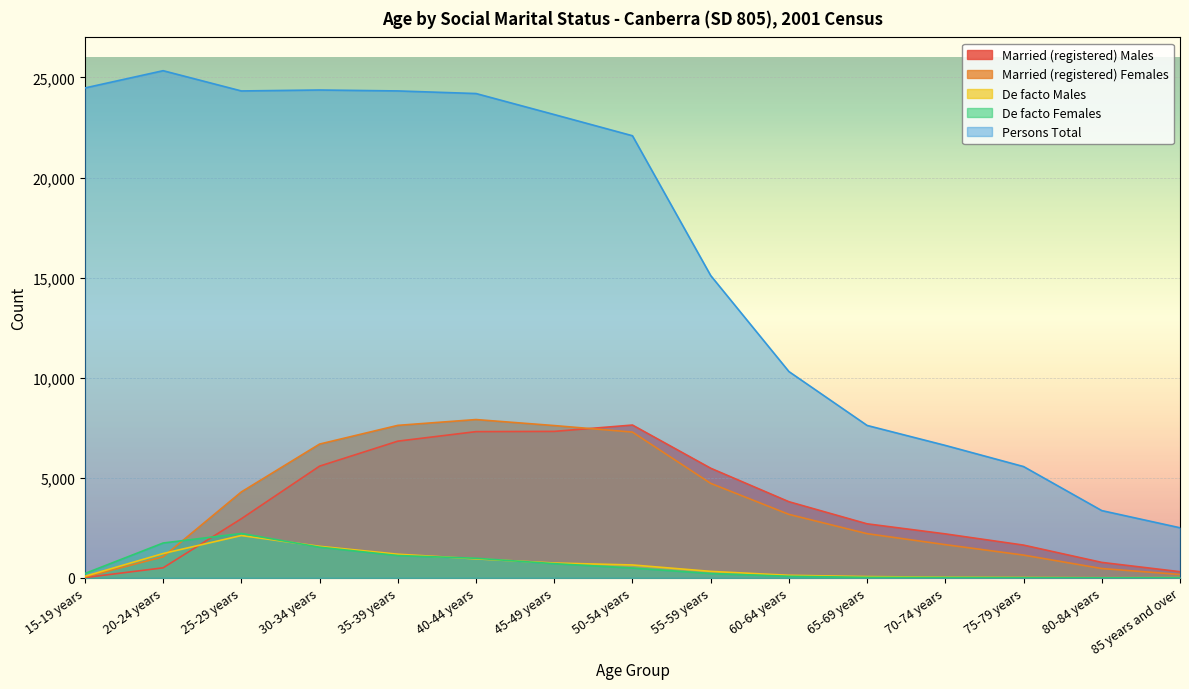

What is the difference between the maximum and minimum values in the Persons Total series?

22835